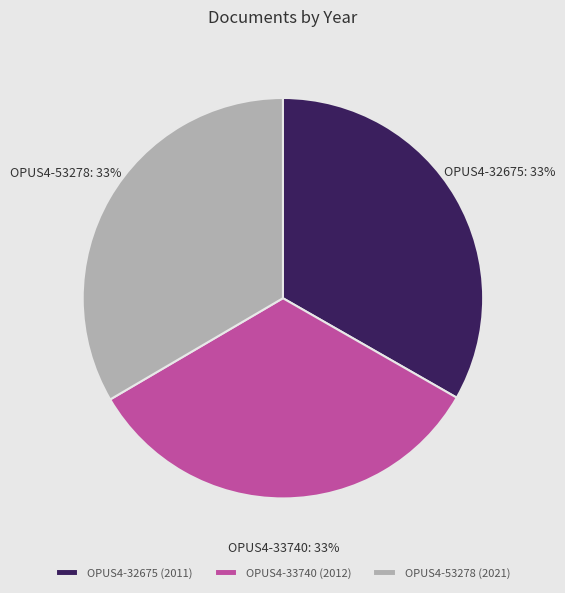

Is there any slice that represents more than half of the pie?

No